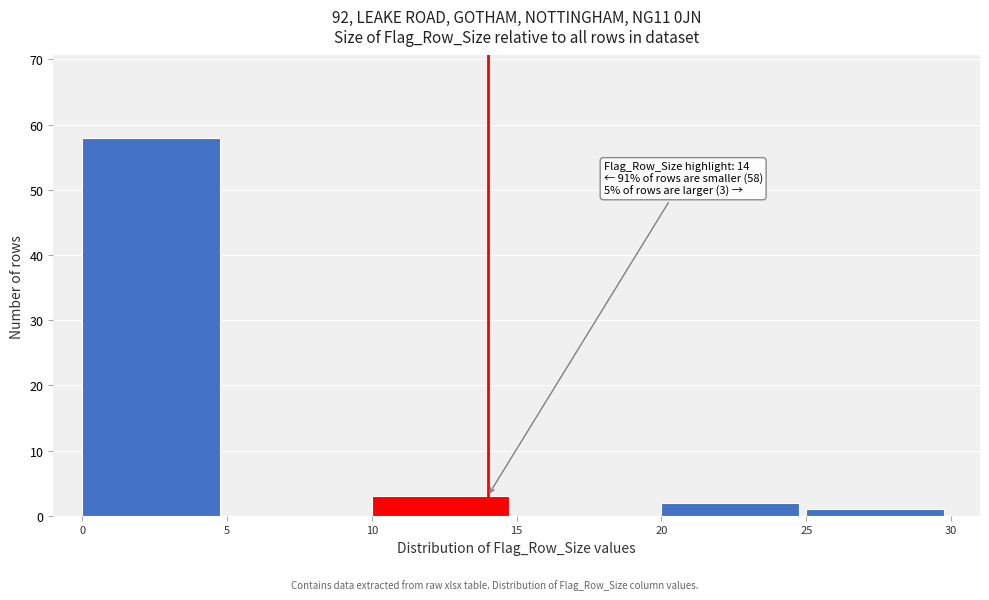

Which range on the x-axis has the tallest bar?

0 to 5